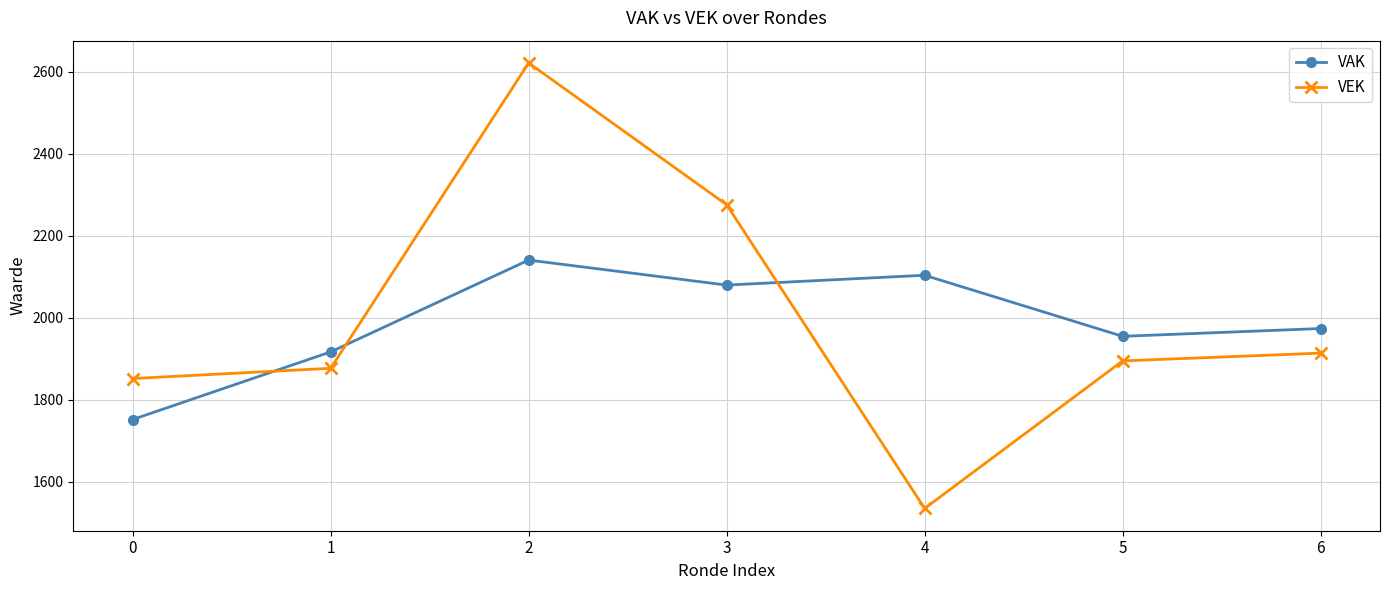

How many lines are shown in the chart?

2